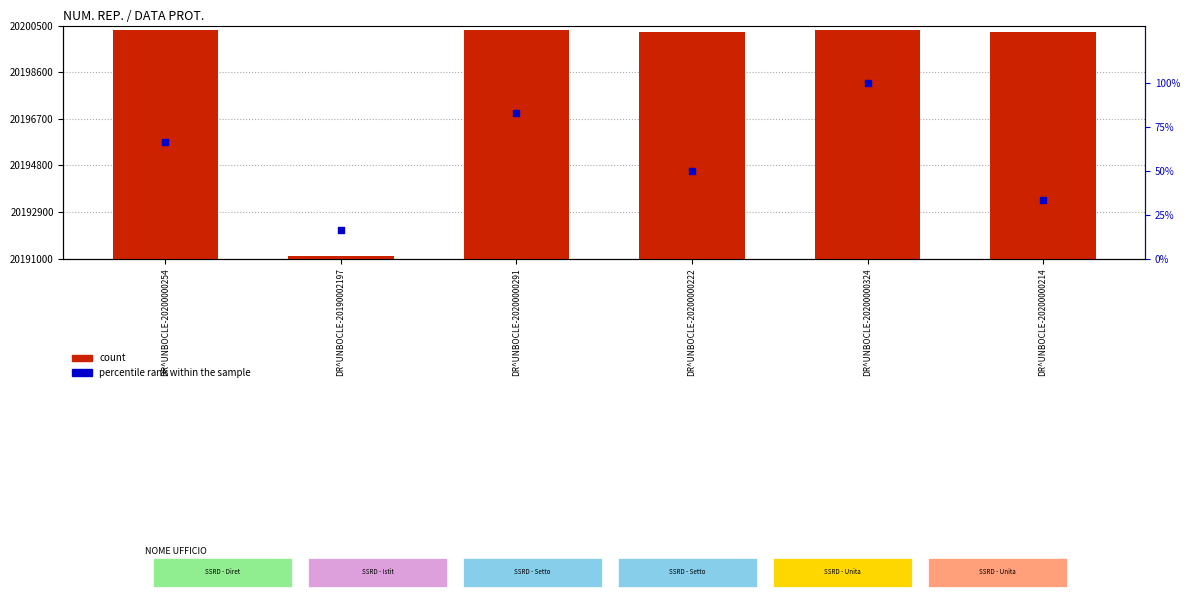

Which series contains the lowest Y value?

percentile rank within the sample